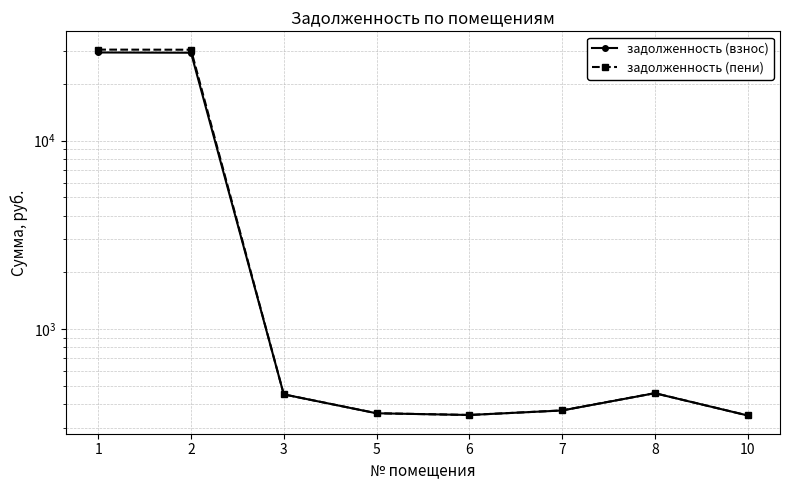

At which category does задолженность (пени) reach its first local peak?

8